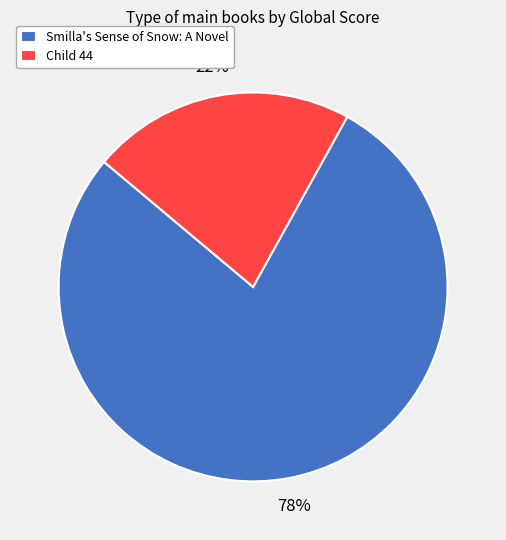

Is there any slice that represents more than half of the pie?

Yes